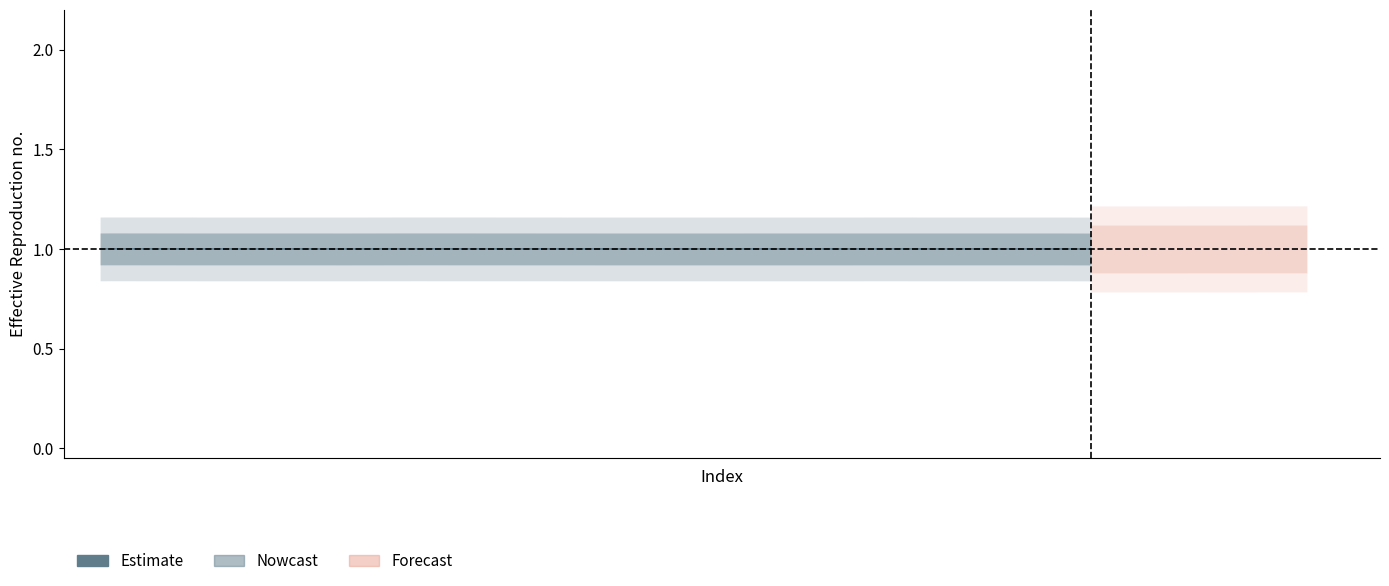

What is the sum of all values?

33.0